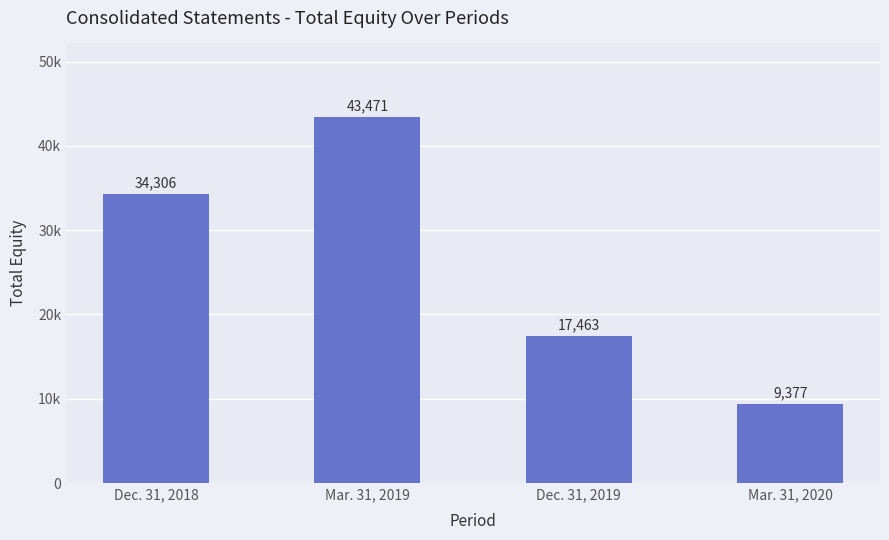

What is the difference between the maximum and minimum values?

34094